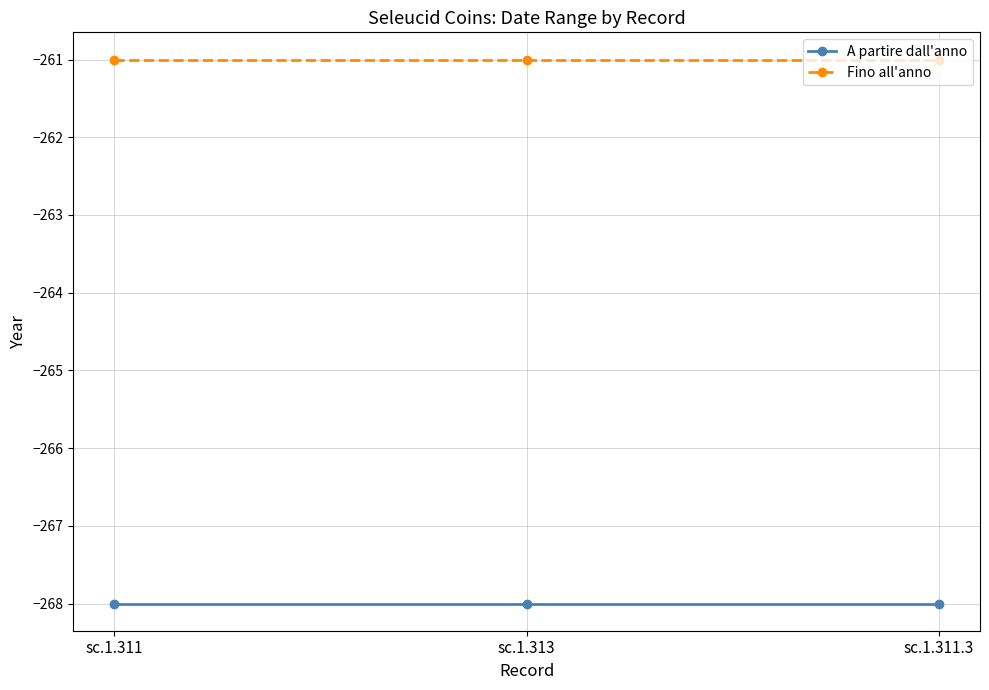

Is the value of Fino all'anno at sc.1.311.3 greater than the value of A partire dall'anno at sc.1.311?

Yes